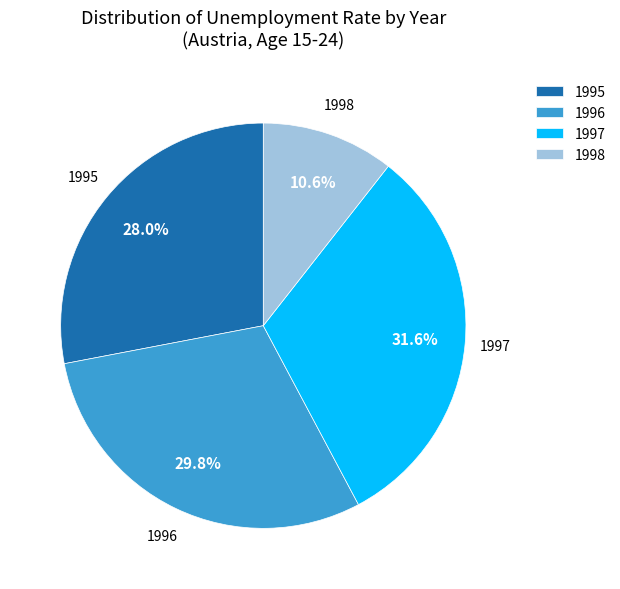

To the nearest percent, what is the average slice percentage?

25%